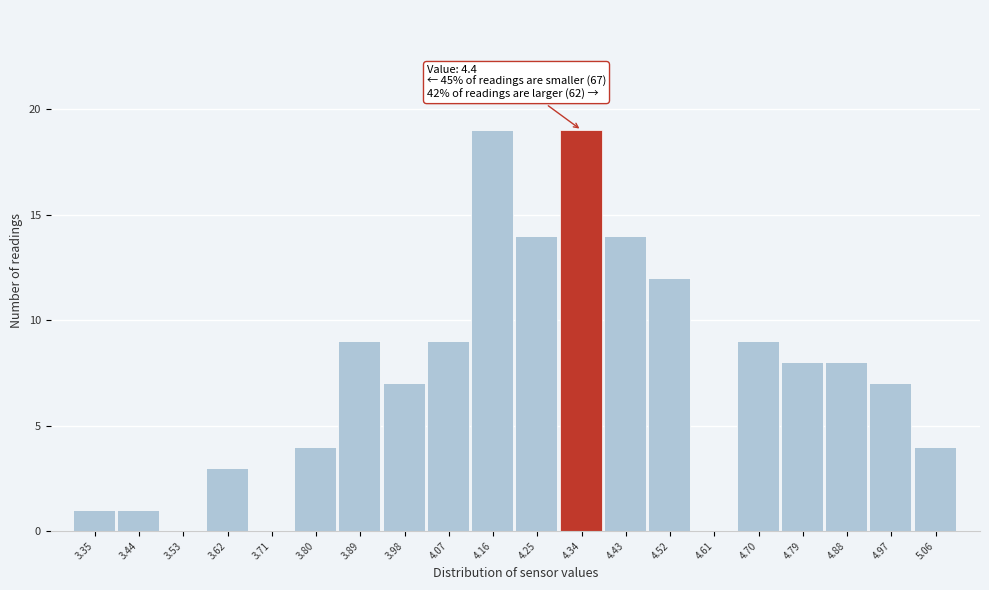

Reading left to right, what are all the values shown in this chart?

3.35=1	3.44=1	3.53=0	3.62=3	3.71=0	3.80=4	3.89=9	3.98=7	4.07=9	4.16=19	4.25=14	4.34=19	4.43=14	4.52=12	4.61=0	4.70=9	4.79=8	4.88=8	4.97=7	5.06=4